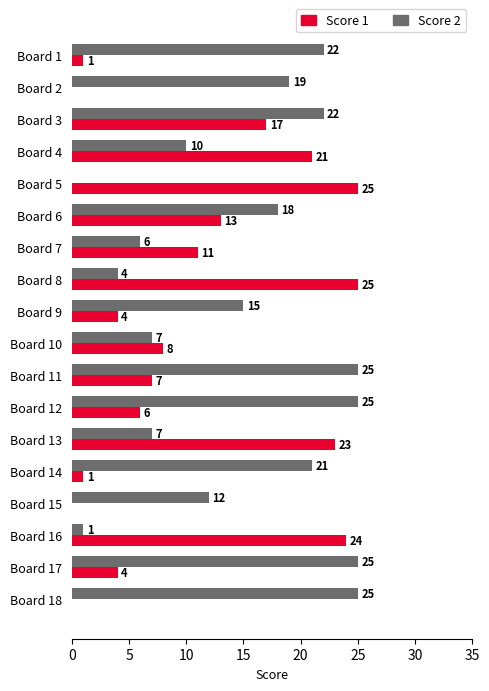

Count the number of categories in the chart.

18